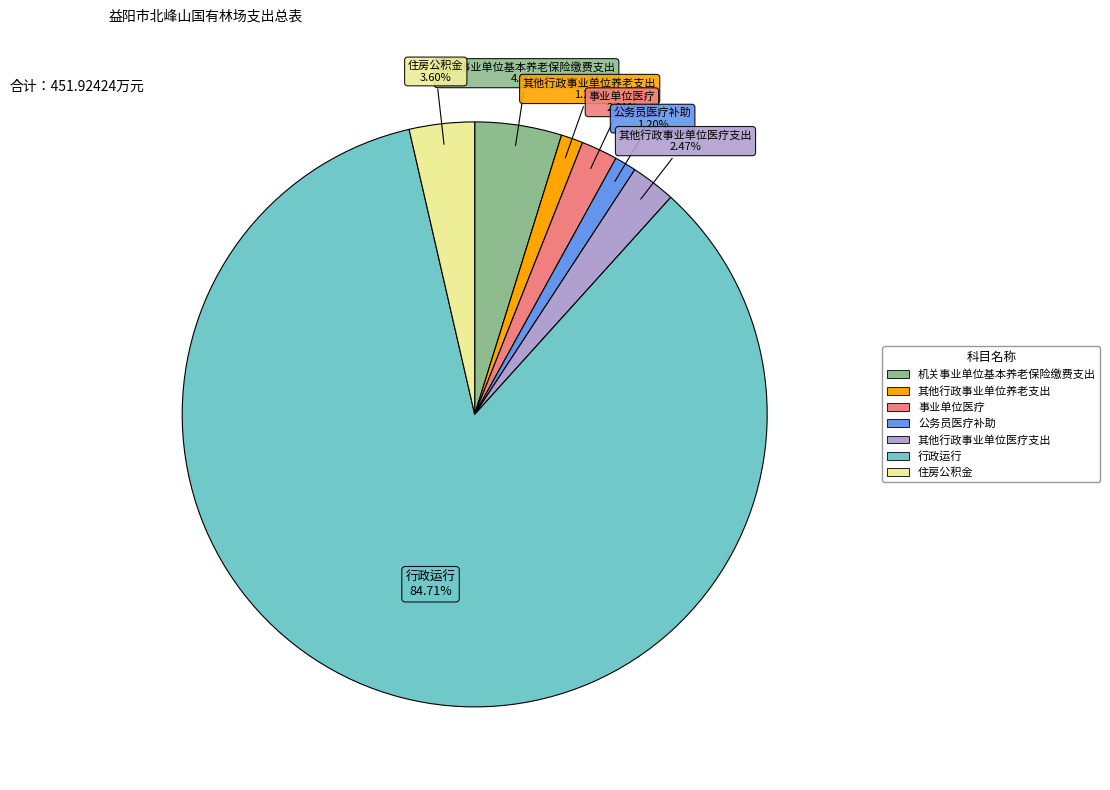

Which has a higher value, 机关事业单位基本养老保险缴费支出 or 事业单位医疗?

机关事业单位基本养老保险缴费支出